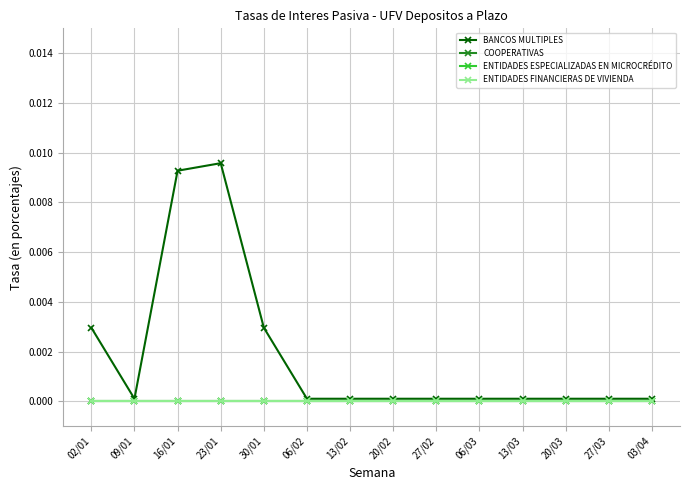

Is this an area chart (filled region under the line)?

No